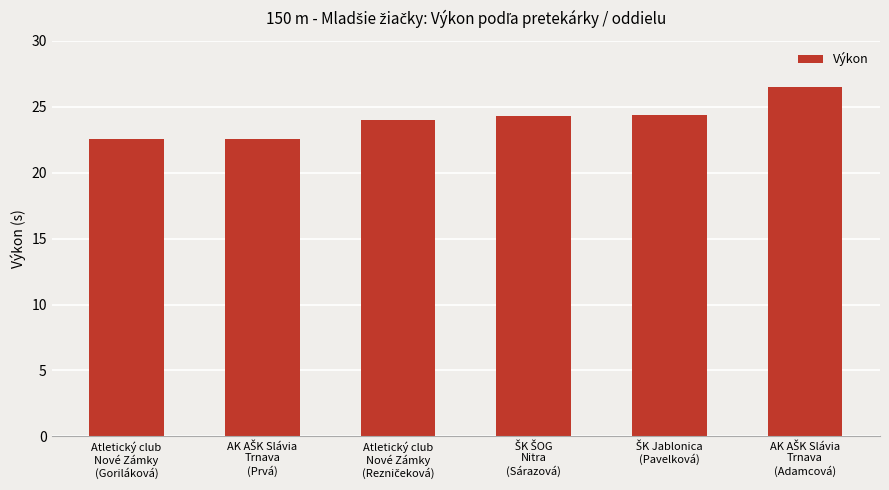

What is the value of the 3rd bar from the left?

24.0